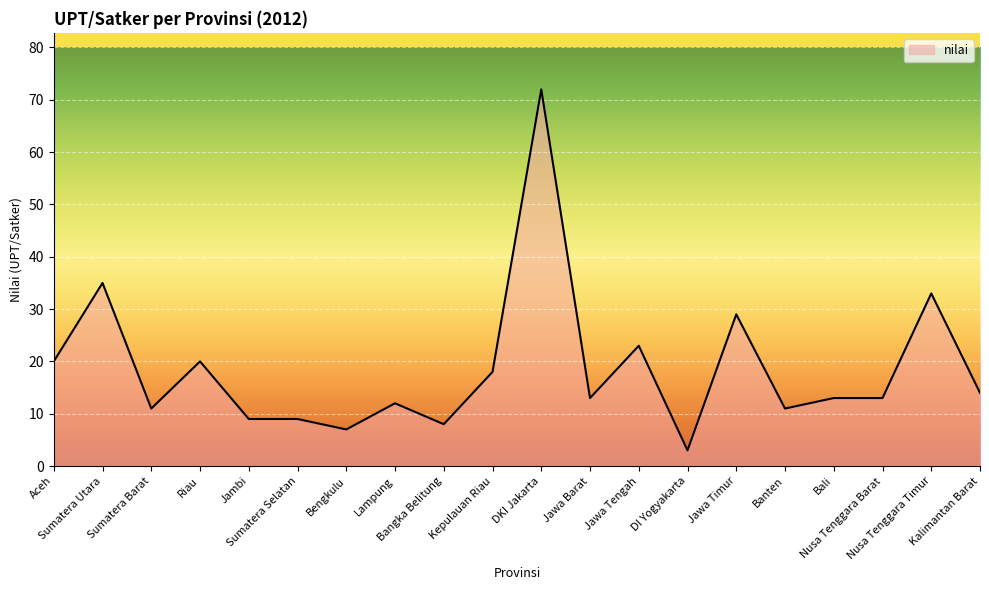

What is the difference between the maximum and minimum values?

69